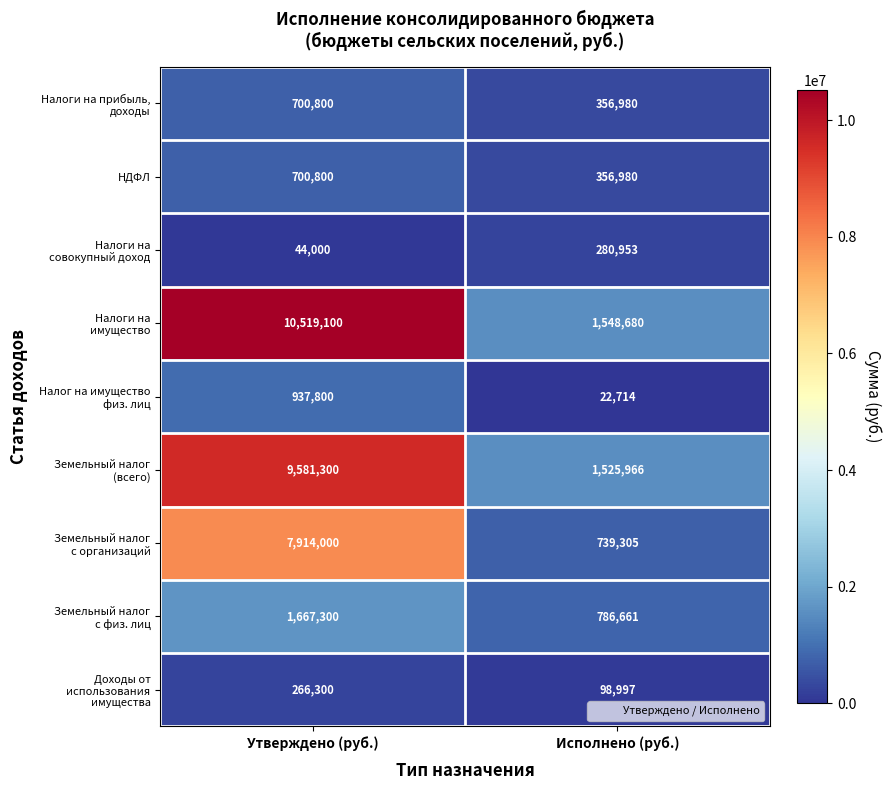

What is the difference between the highest and lowest values at Исполнено (руб.)?

1525966